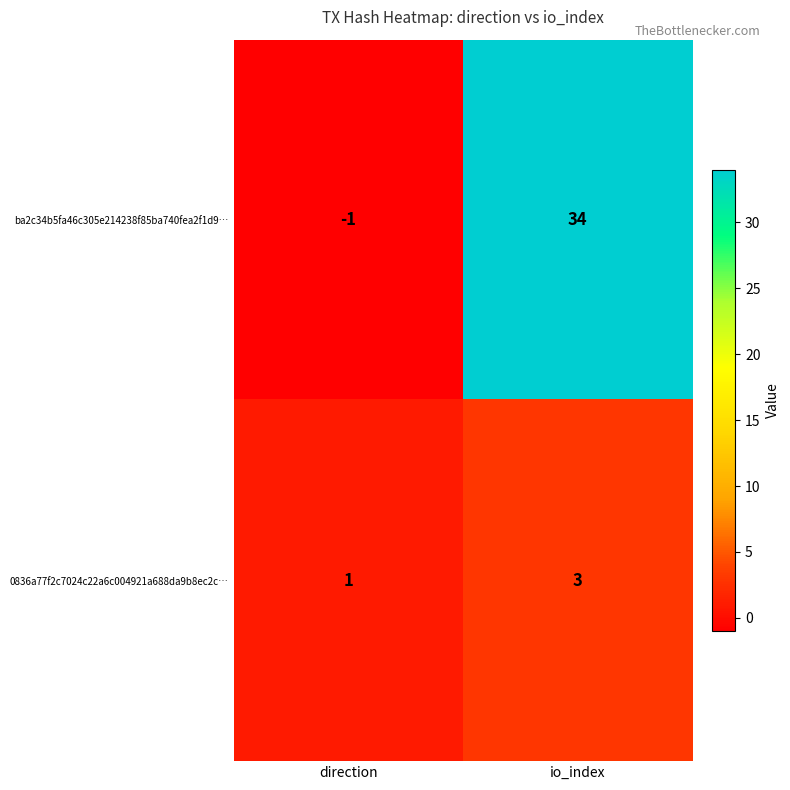

At io_index, list the series in order from largest to smallest.

ba2c34b5fa46c305e214238f85ba740fea2f1d9…, 0836a77f2c7024c22a6c004921a688da9b8ec2c…